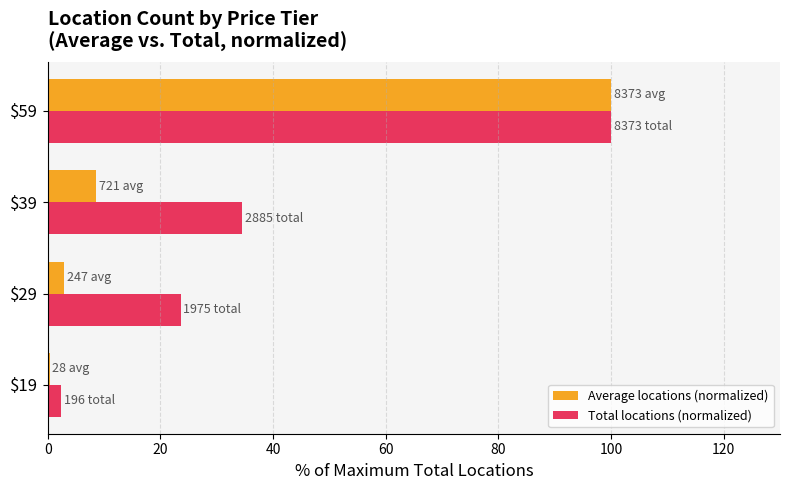

At which label is Total locations (normalized) closest to 51?

$39